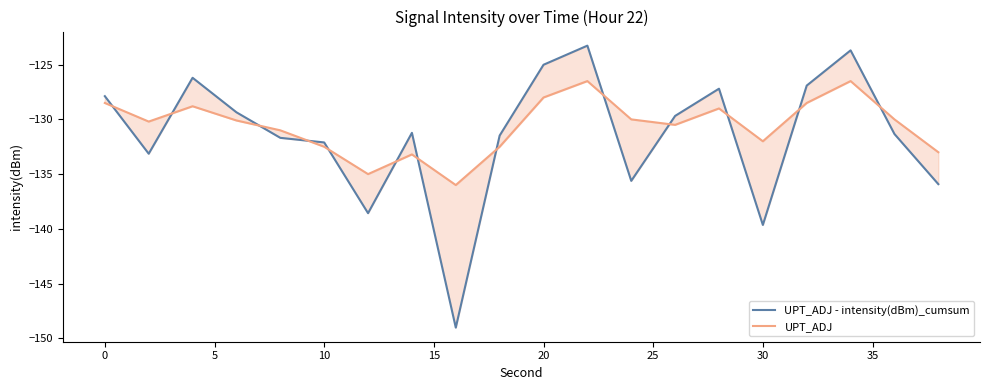

How many data points in UPT_ADJ are above -130?

7